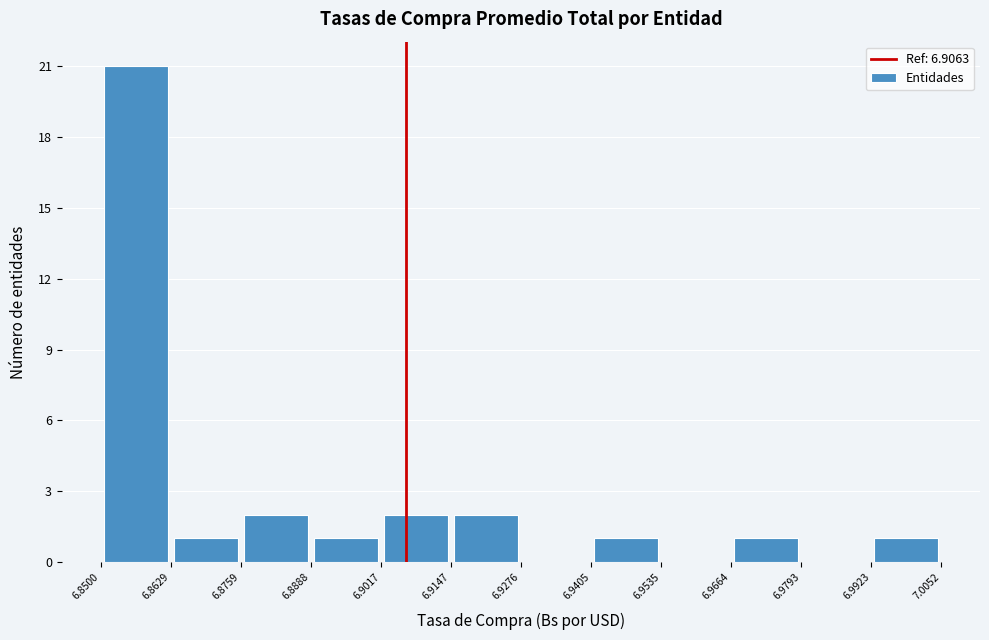

Reading left to right, transcribe this chart: for each bar, give the range it covers on the x-axis and its height. The values are not printed on the chart, so give them approximately, as read against the axis.

6.8500 to 6.8629: 21
6.8629 to 6.8759: 1
6.8759 to 6.8888: 2
6.8888 to 6.9017: 1
6.9017 to 6.9147: 2
6.9147 to 6.9276: 2
6.9276 to 6.9405: 0
6.9405 to 6.9535: 1
6.9535 to 6.9664: 0
6.9664 to 6.9793: 1
6.9793 to 6.9923: 0
6.9923 to 7.0052: 1